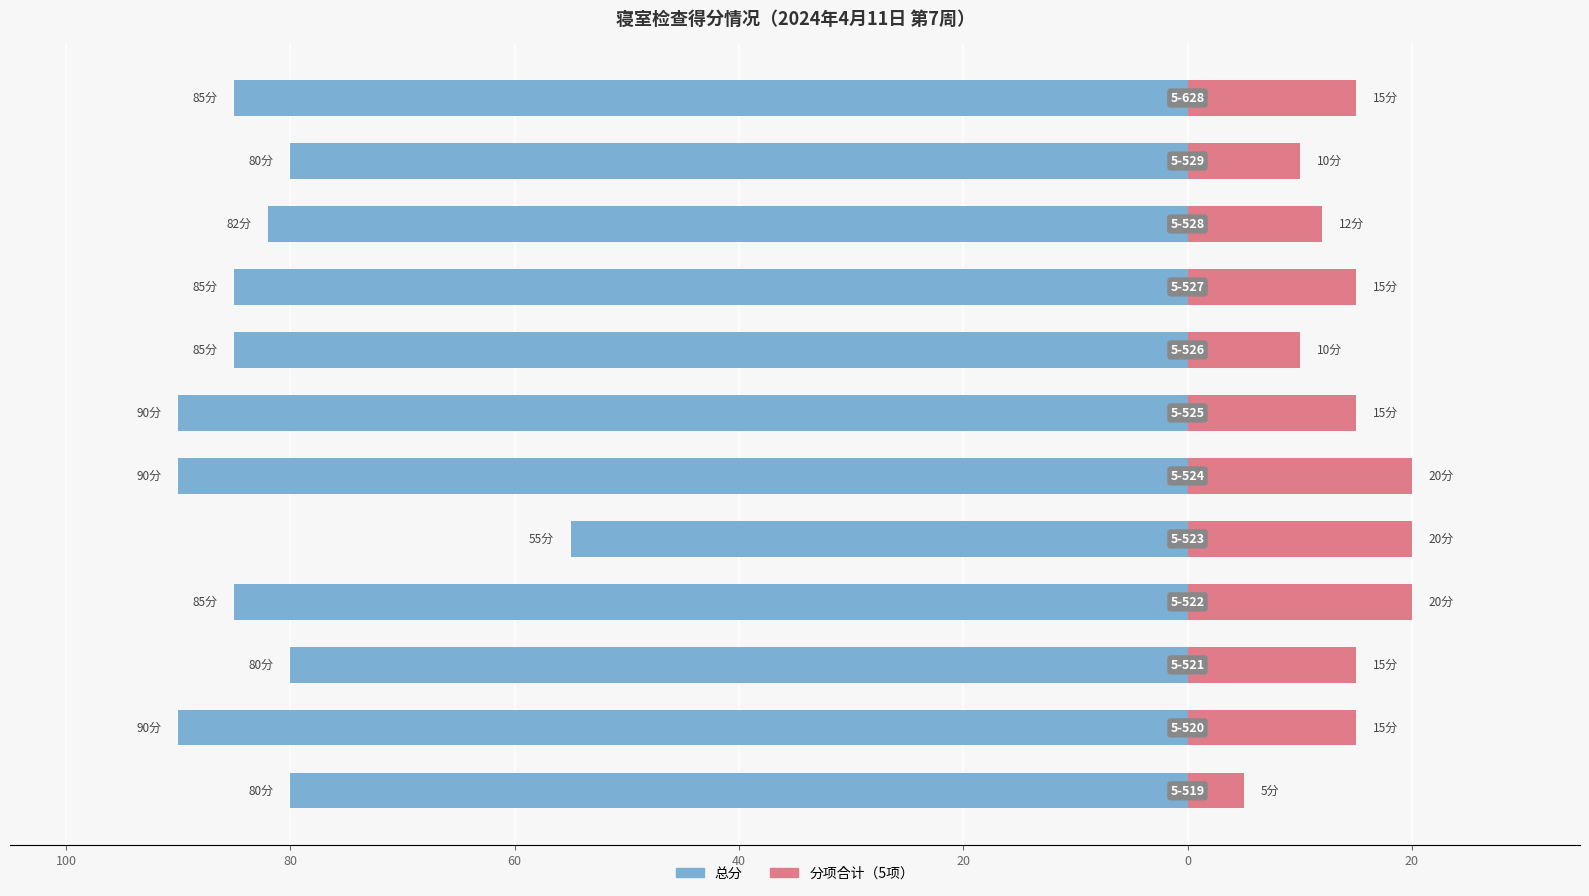

The value of 总分 at 10 is -44. True or false?

False